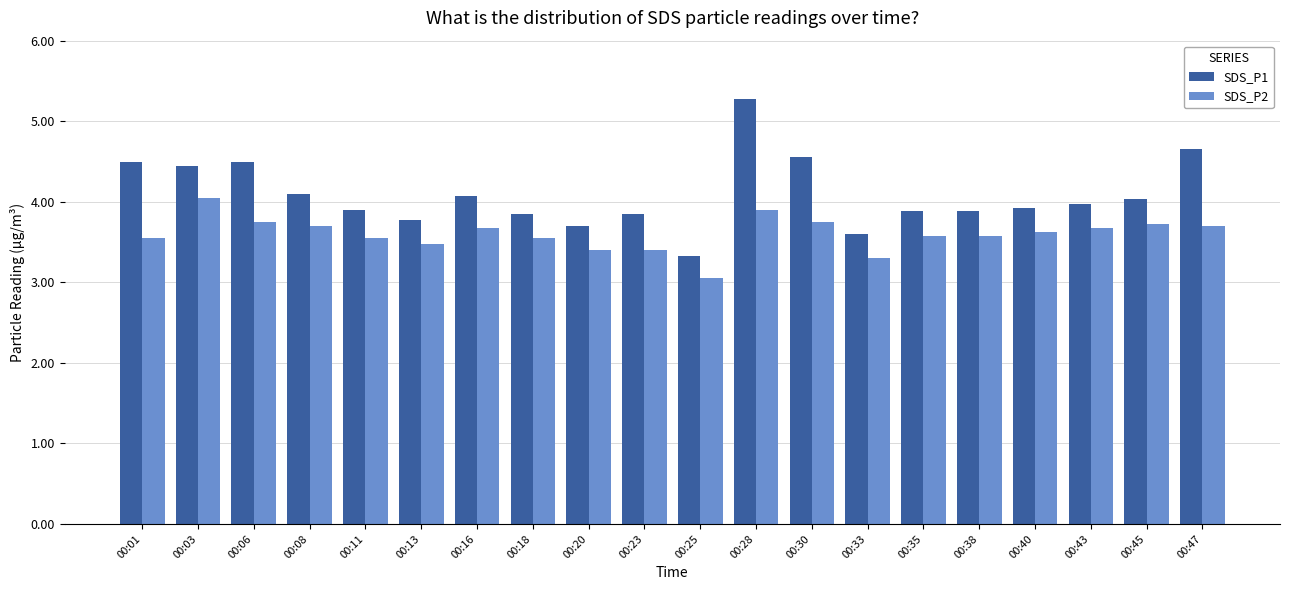

At which category is the sum across all series the highest?

00:28